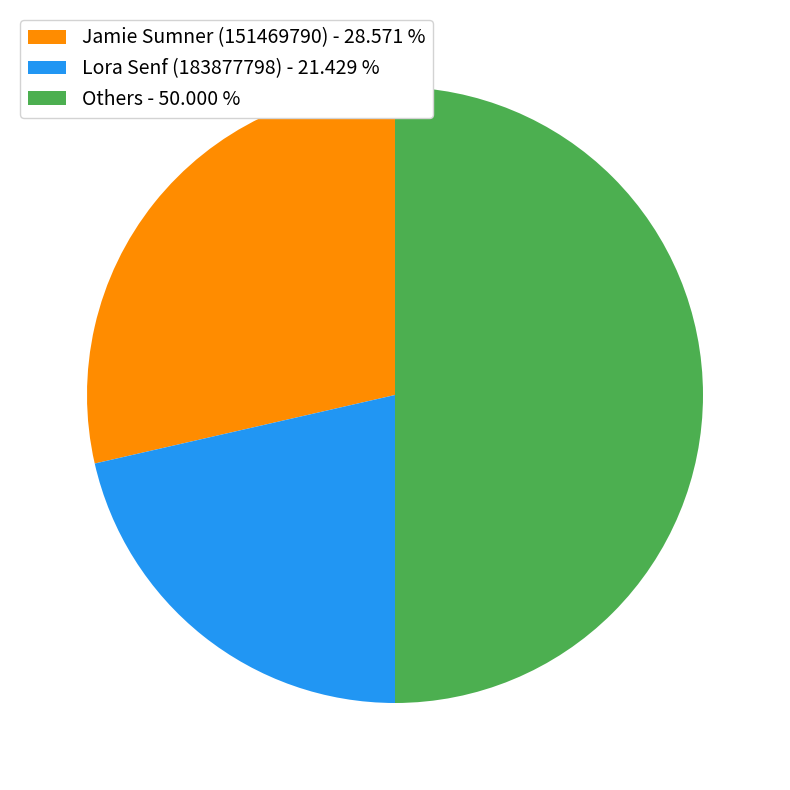

Which category has the biggest portion of the pie?

Others - 50.000 %